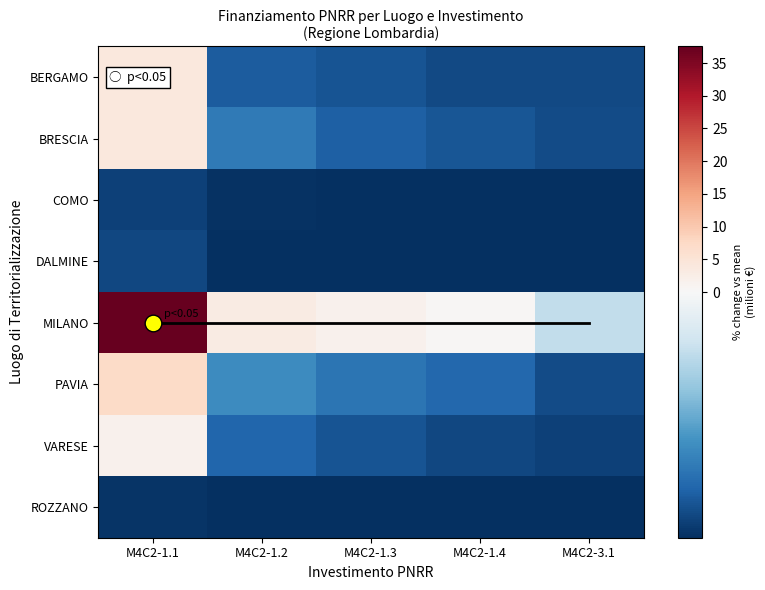

Which series has the largest total across all categories?

MILANO